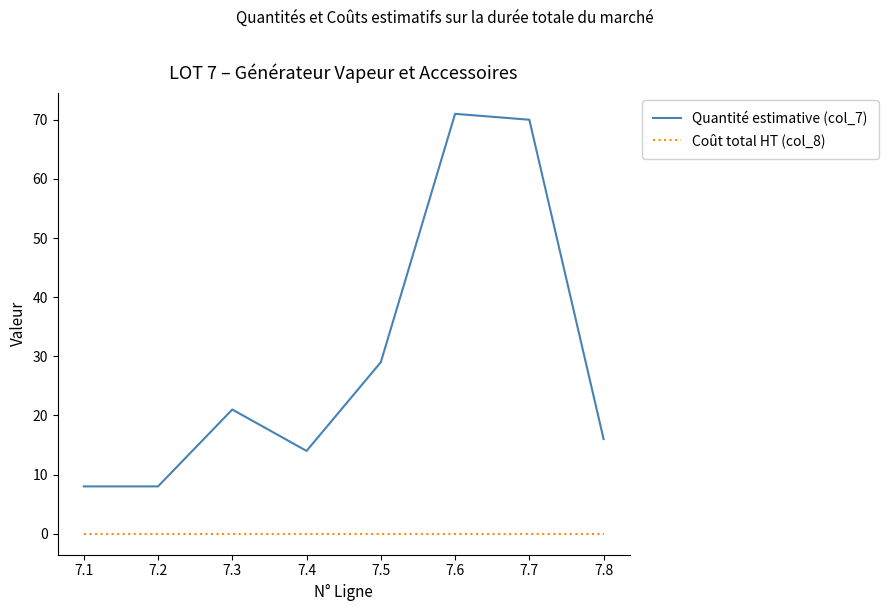

Does the chart have visible grid lines?

No